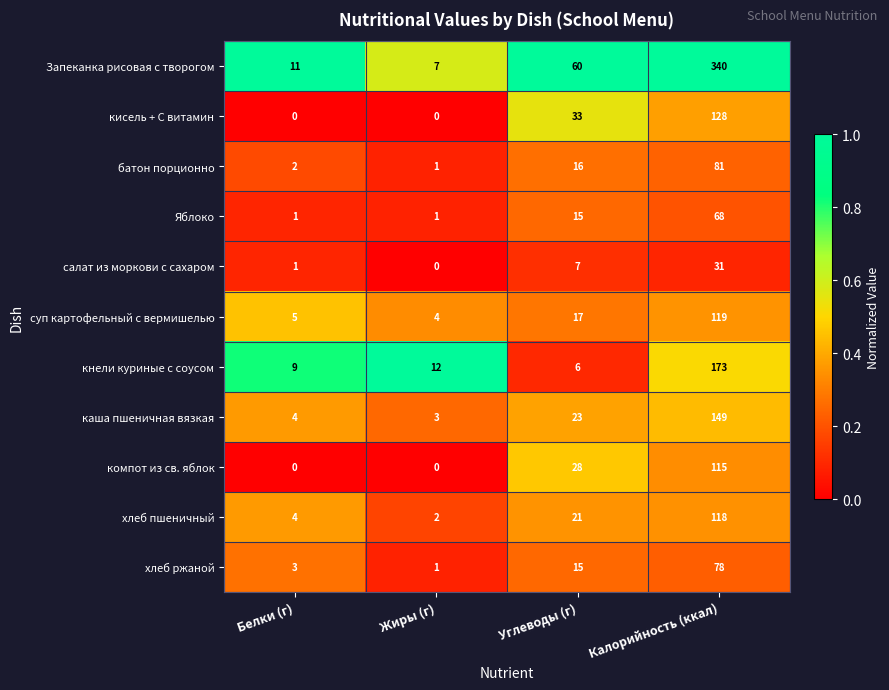

What value does the суп картофельный с вермишелью series have at Белки (г), to the nearest 5?

5